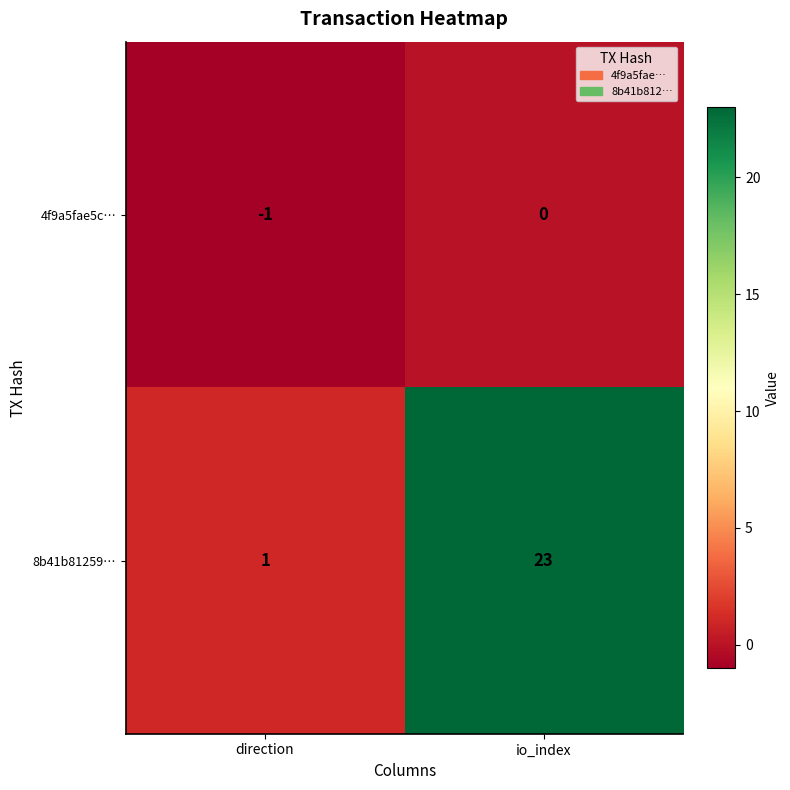

Rank the series at direction from highest to lowest value.

8b41b81259…, 4f9a5fae5c…